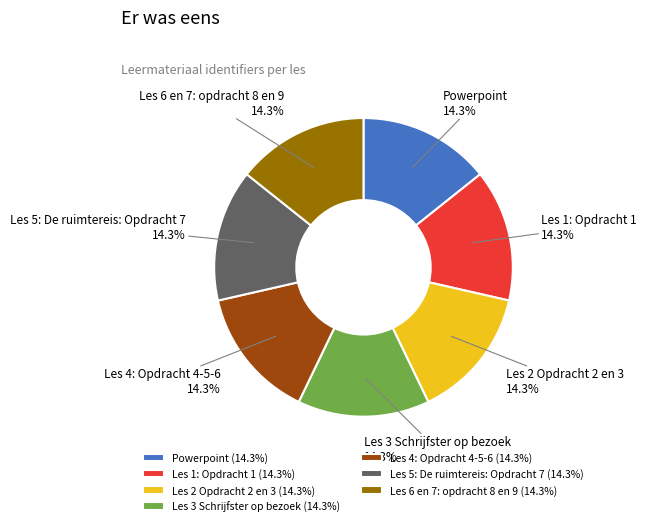

What portion of the pie excludes Les 5: De ruimtereis: Opdracht 7?

85.7%